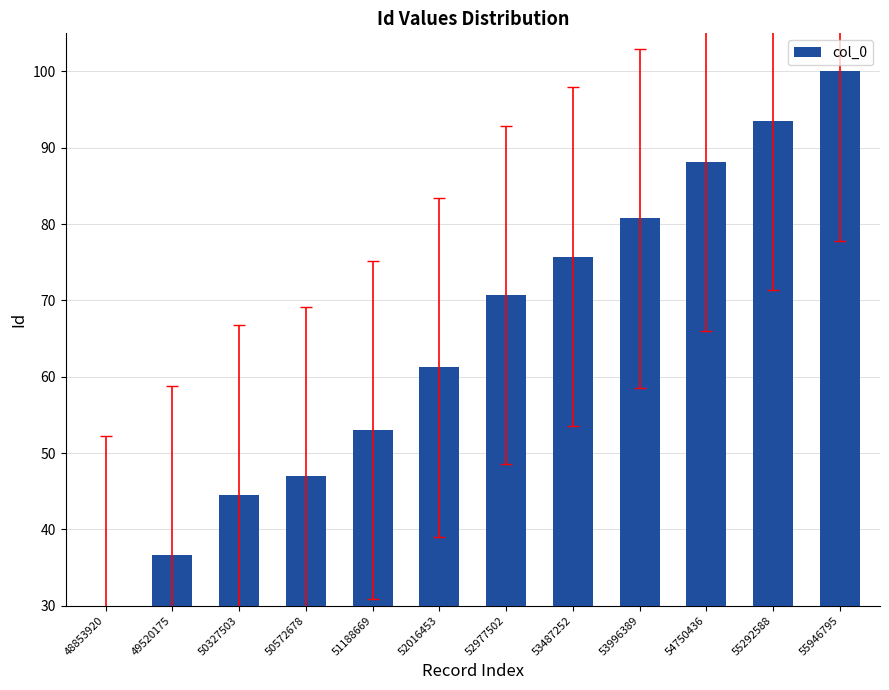

What is the greatest value displayed?

100.0